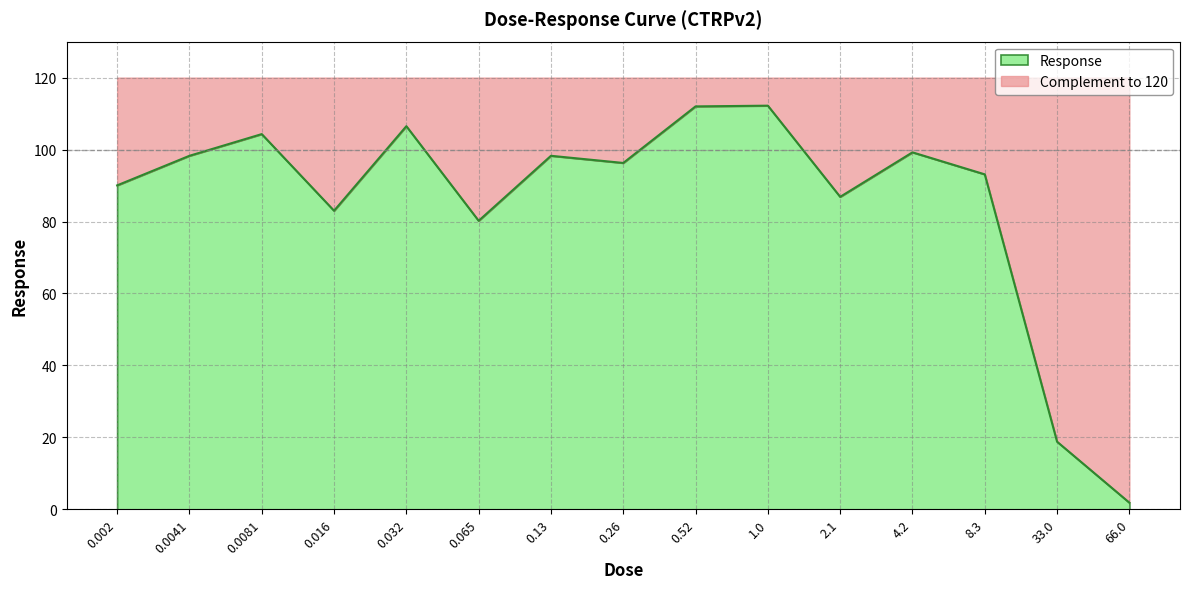

What is the average value?

85.4